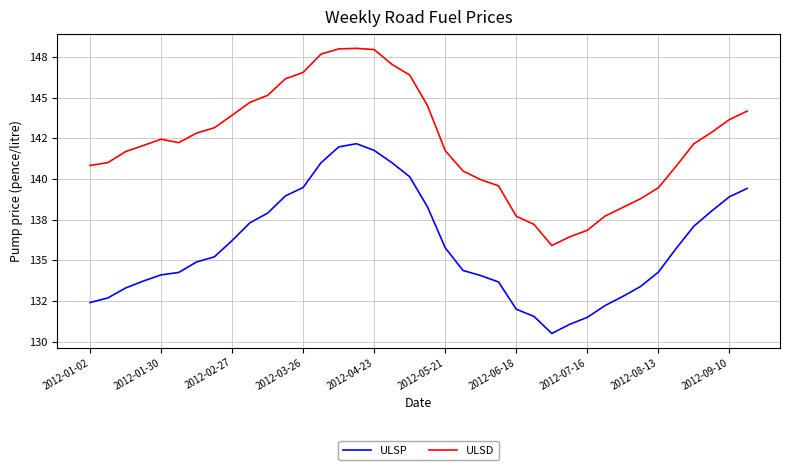

What are all the series names shown in the legend?

ULSP, ULSD